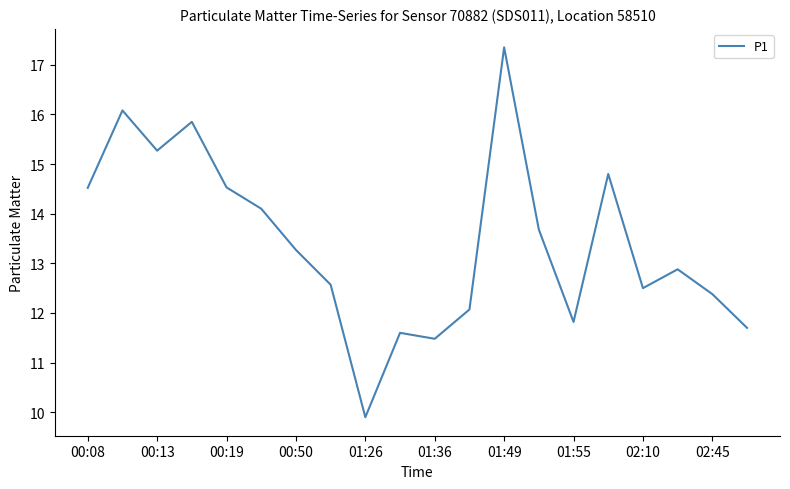

What is the smallest value displayed?

9.9